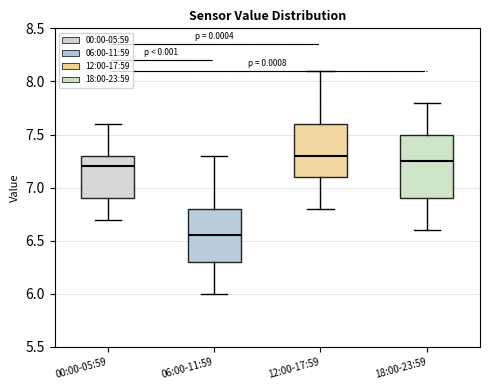

Reading left to right, transcribe this box plot: for each box, give where its median line is, the range the box spans, and where its two whiskers end, as read against the y-axis. The values are not printed on the chart, so give them approximately, as read against the axis.

00:00-05:59: median 7.20, box 6.90 to 7.30, whiskers 6.70 to 7.60
06:00-11:59: median 6.55, box 6.30 to 6.80, whiskers 6.00 to 7.30
12:00-17:59: median 7.30, box 7.10 to 7.60, whiskers 6.80 to 8.10
18:00-23:59: median 7.25, box 6.90 to 7.50, whiskers 6.60 to 7.80